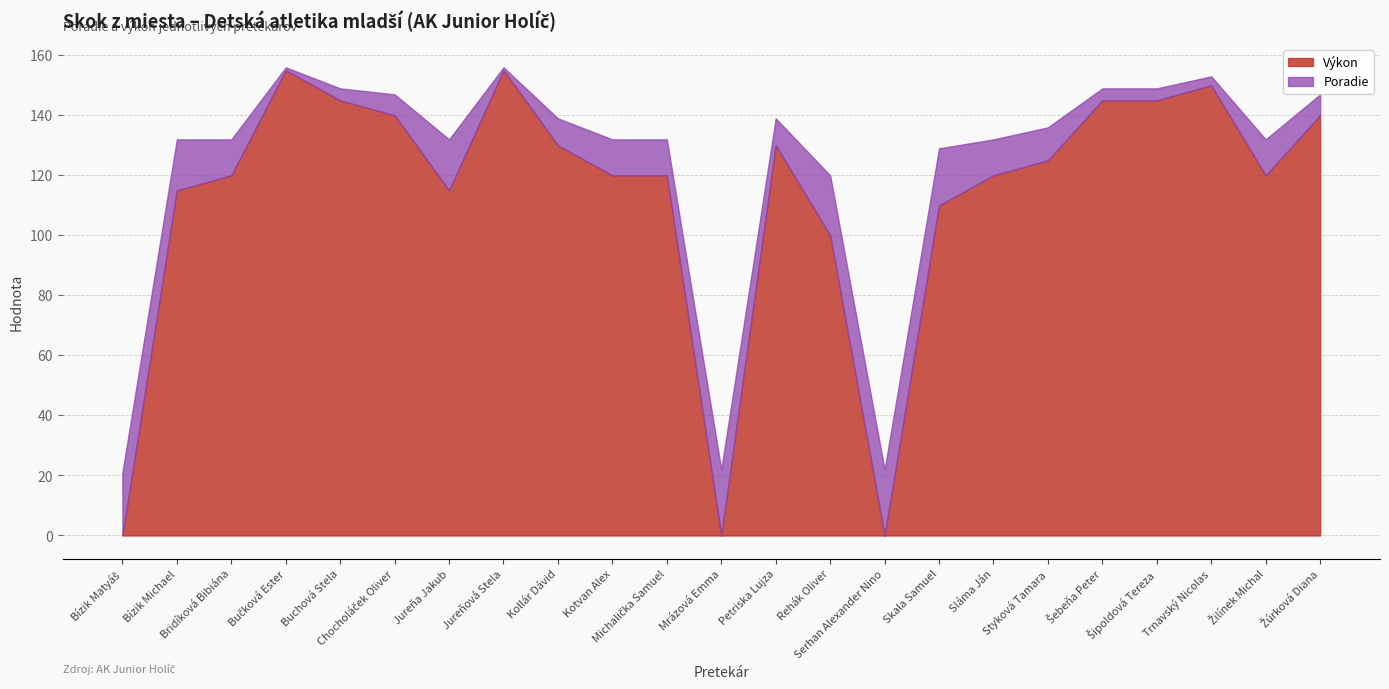

True or false: Poradie has a value of 12 at Michalička Samuel.

True